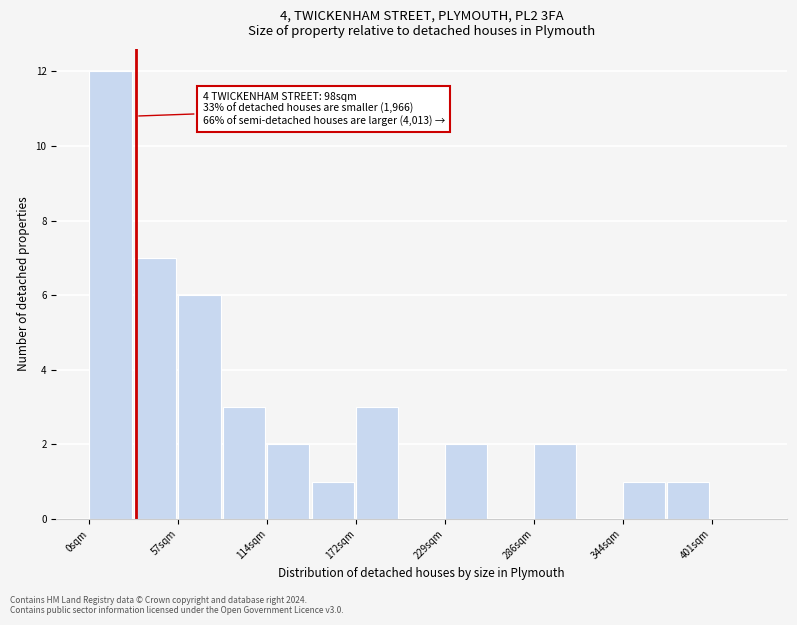

Read against the x-axis, roughly where is the centre of the tallest bar?

10